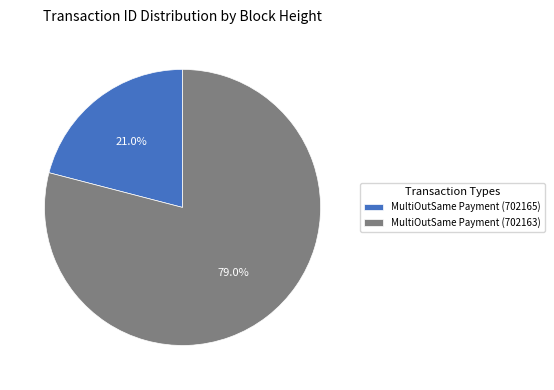

To the nearest percent, what percentage of the pie is MultiOutSame Payment (702165)?

21%